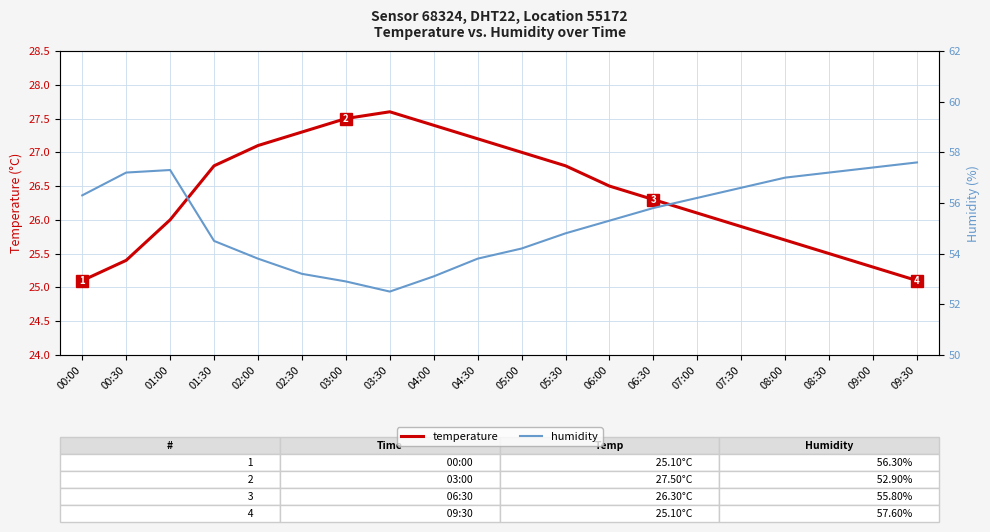

How many series are shown in this chart?

2